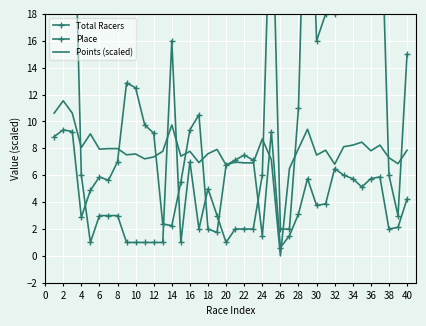

Between 30 and 32, which series saw the biggest shift?

Total Racers